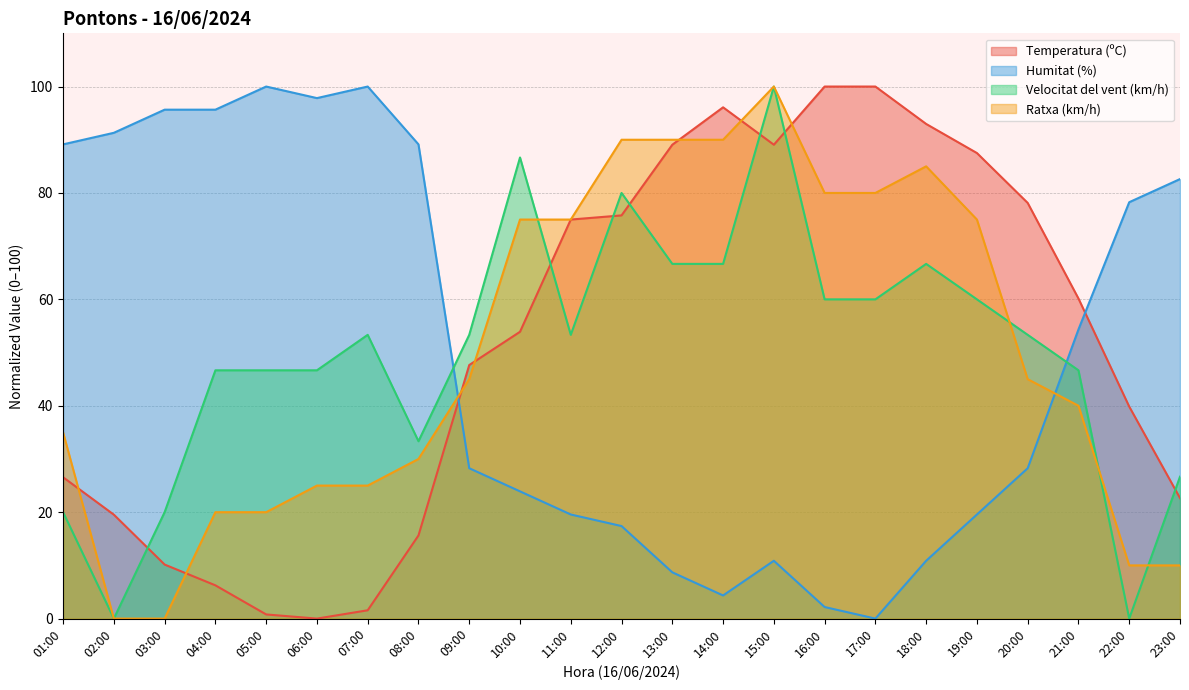

In Velocitat del vent (km/h), how many points are lower than both neighbors (excluding endpoints)?

4